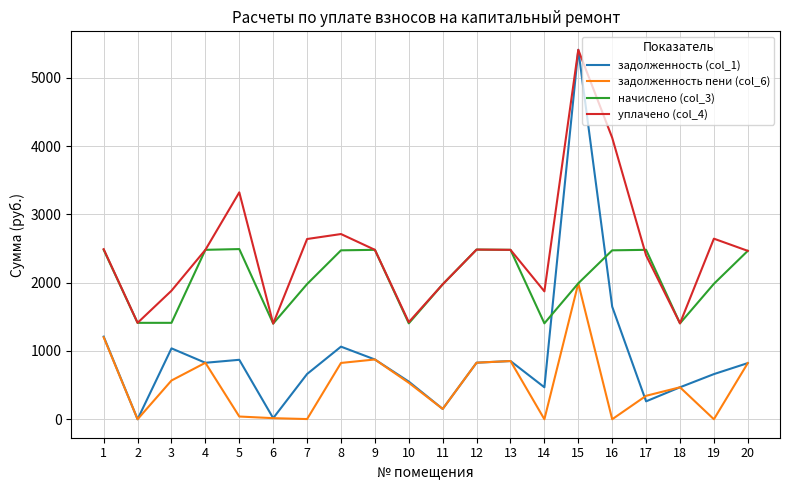

How many interior local valleys does the уплачено (col_4) series have?

5